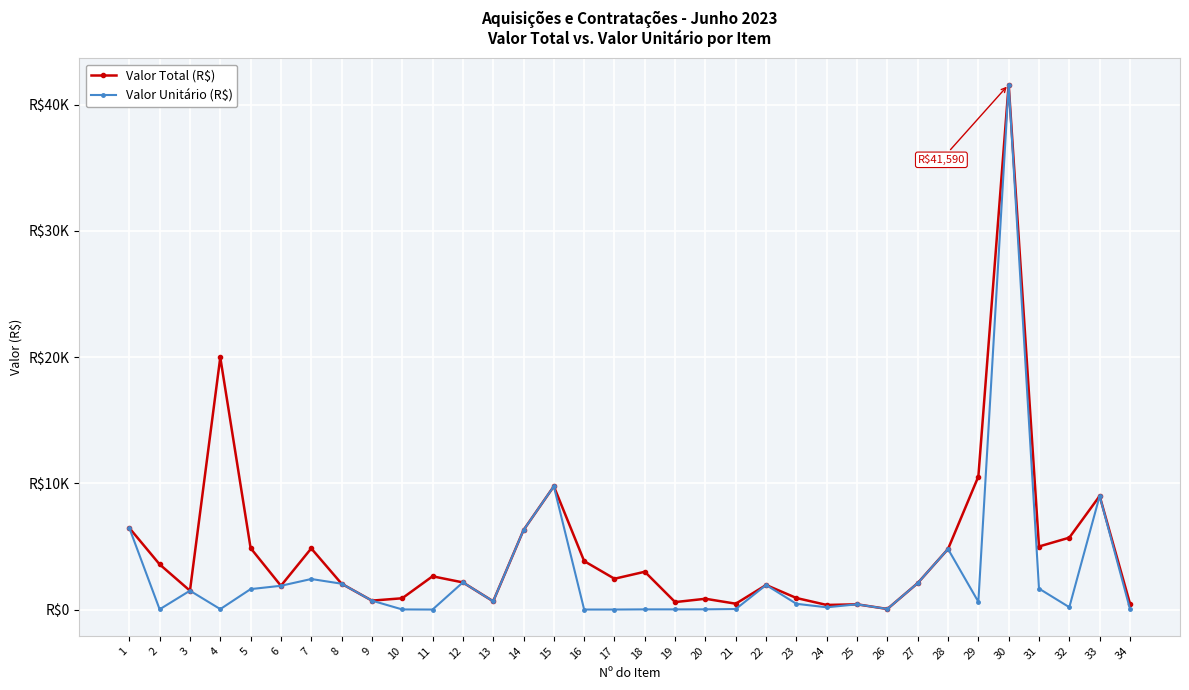

The value of Valor Total (R$) at 23 is 221.6. True or false?

False